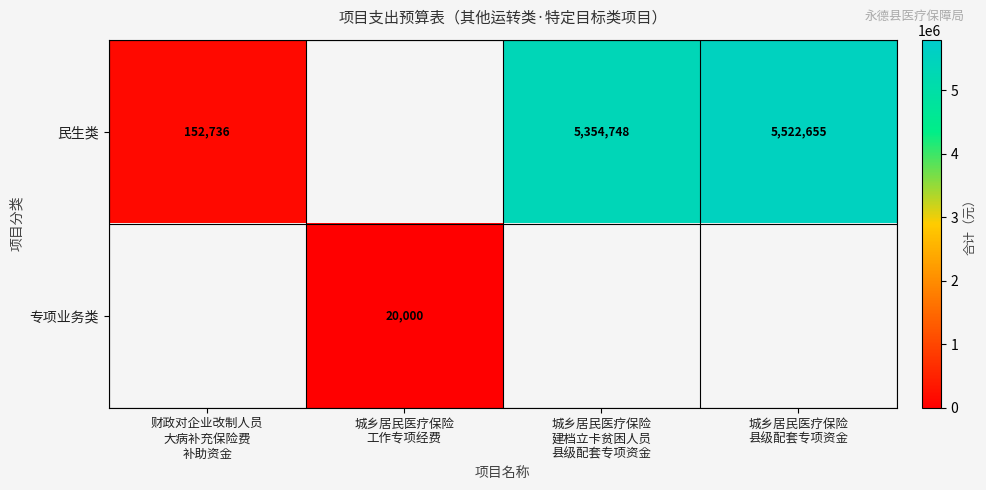

Which series has the widest spread of values?

民生类